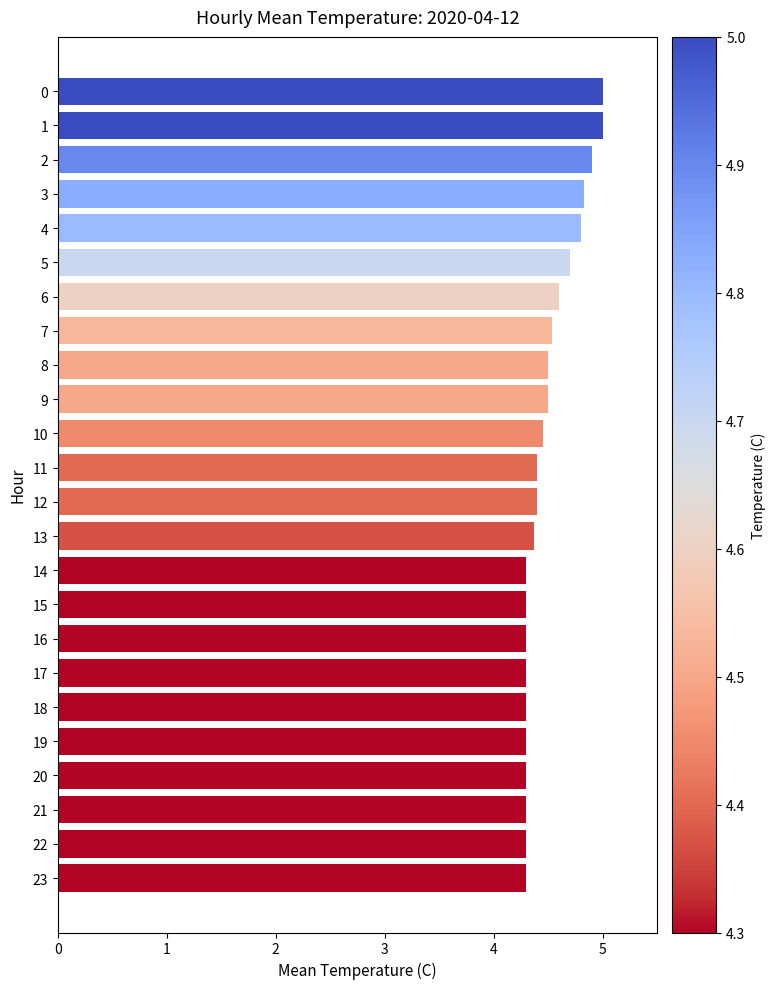

Reading top to bottom, extract all data points from this chart.

5.0	5.0	4.9	4.8	4.8	4.7	4.6	4.5	4.5	4.5	4.5	4.4	4.4	4.4	4.3	4.3	4.3	4.3	4.3	4.3	4.3	4.3	4.3	4.3